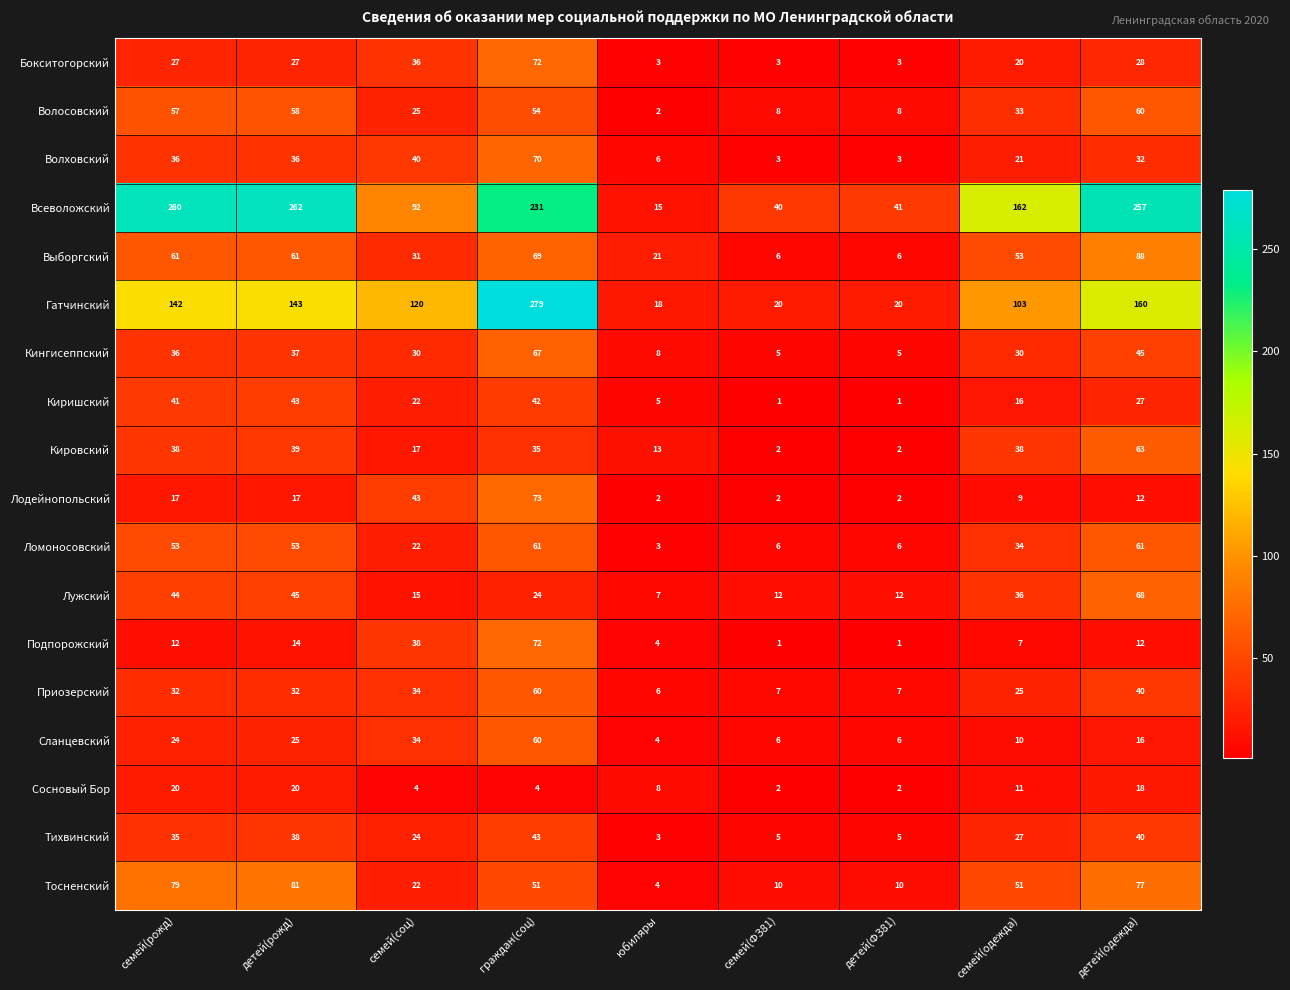

What is the total value across all series at детей(ФЗ81)?

140